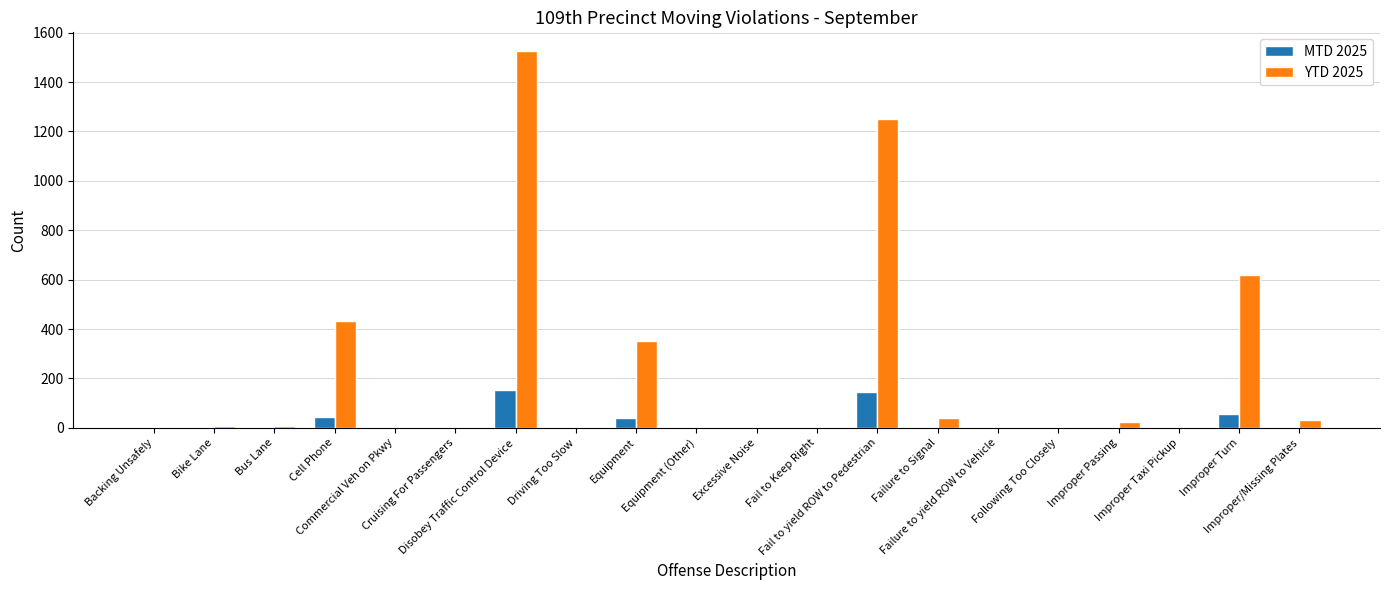

What is the sum of all MTD 2025 values?

451